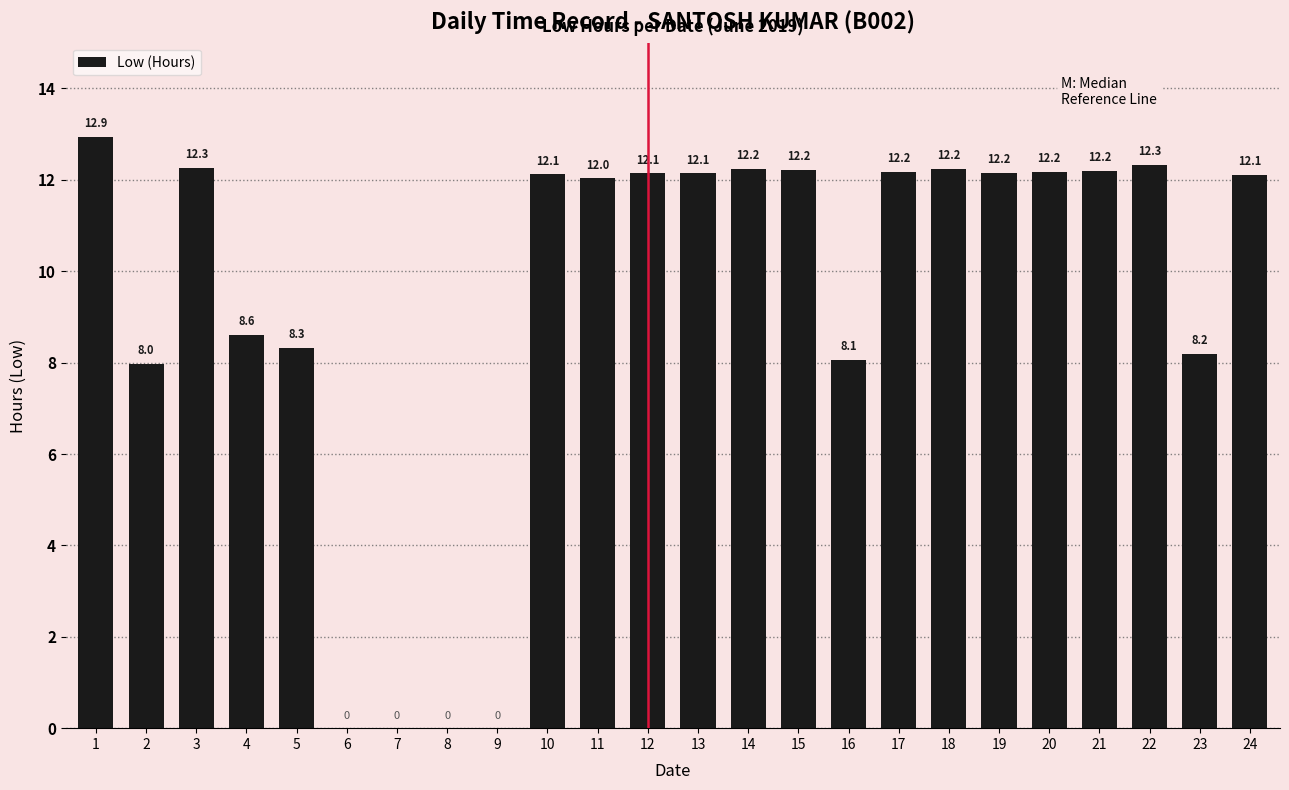

Reading left to right, transcribe all the data shown in this chart.

1=12.9	2=8.0	3=12.3	4=8.6	5=8.3	6=0.0	7=0.0	8=0.0	9=0.0	10=12.1	11=12.0	12=12.1	13=12.1	14=12.2	15=12.2	16=8.1	17=12.2	18=12.2	19=12.2	20=12.2	21=12.2	22=12.3	23=8.2	24=12.1